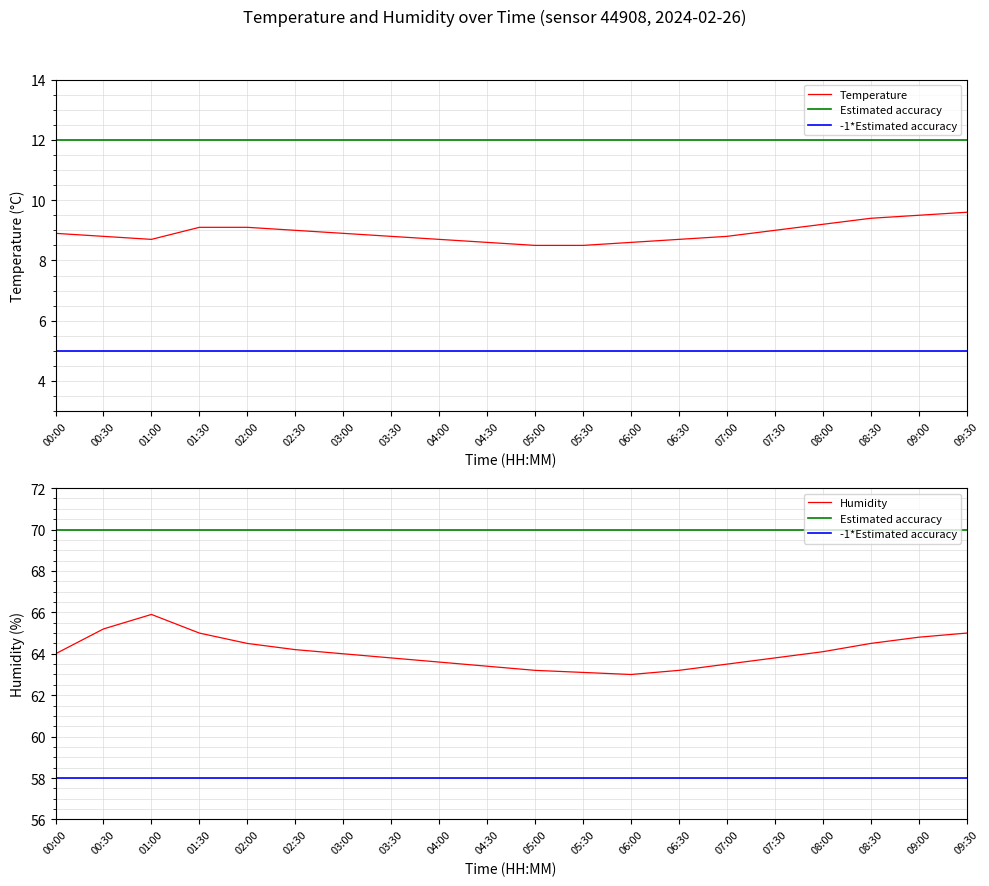

At which category does Humidity reach its first local peak?

01:00